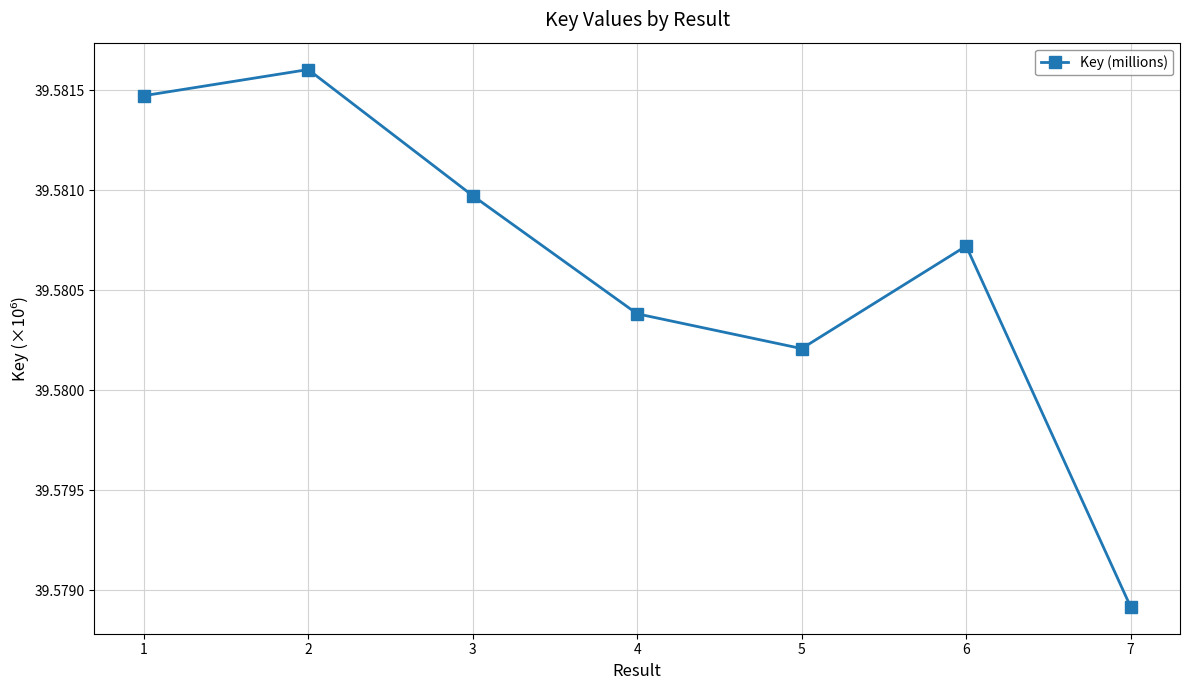

Which category has the lowest value across all series?

7